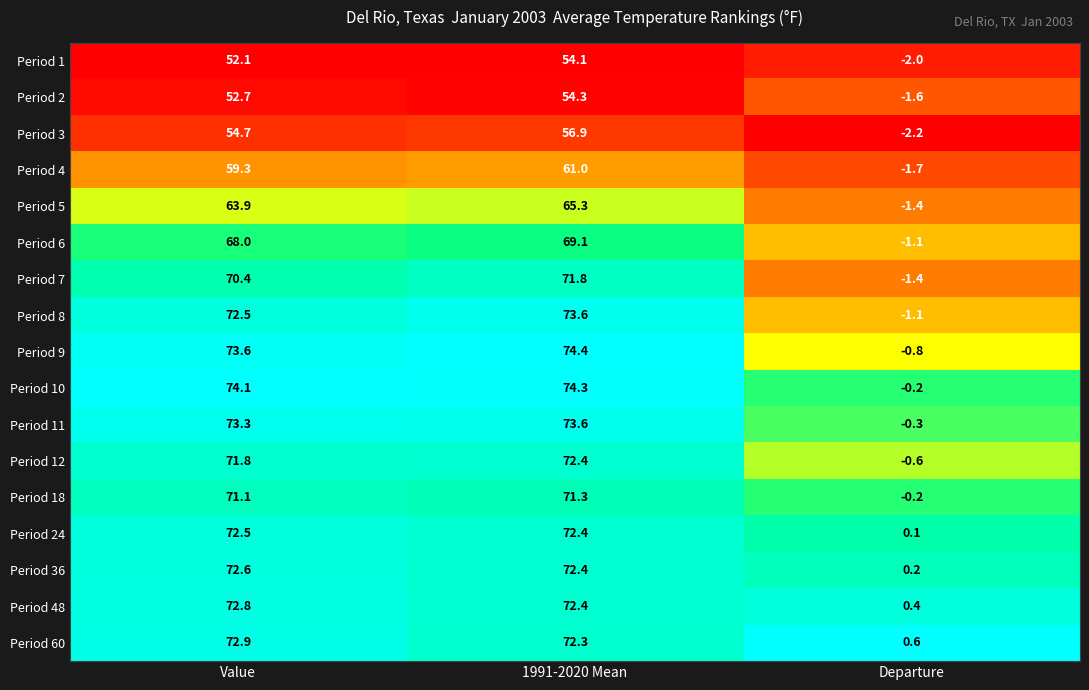

Which series has the widest spread of values?

Period 9